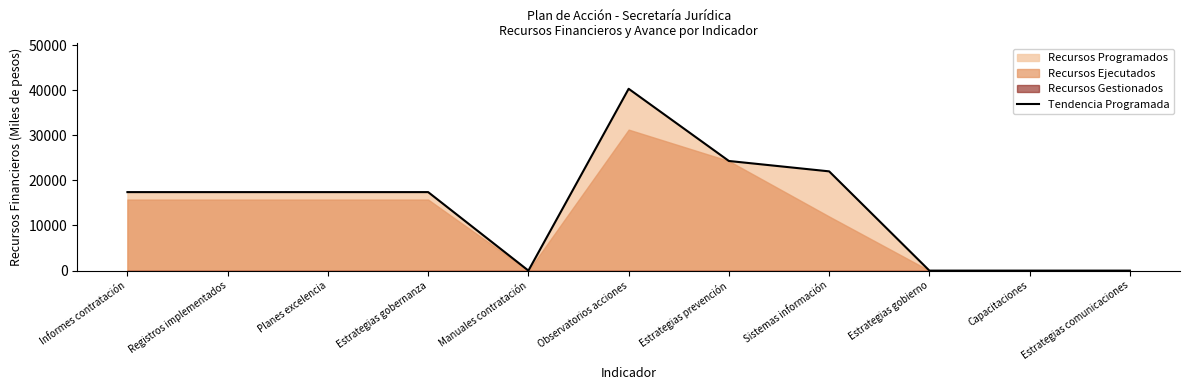

At which category does the data reach its first local peak?

Observatorios acciones